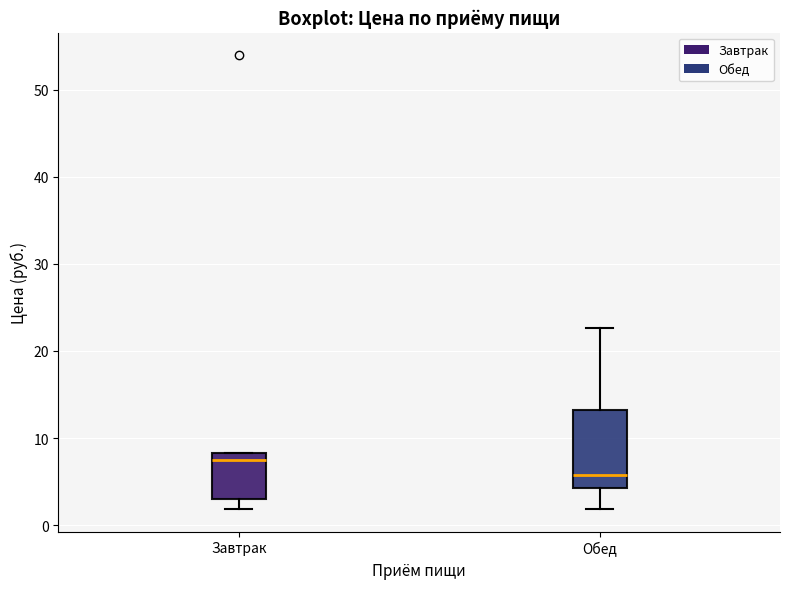

Reading left to right, transcribe this box plot: for each box, give where its median line is, the range the box spans, and where its two whiskers end, as read against the y-axis. The values are not printed on the chart, so give them approximately, as read against the axis.

Завтрак: median 8 (just below the box's upper edge), box 3 to 8, whiskers 2 to 8
Обед: median 6, box 4 to 13, whiskers 2 to 23